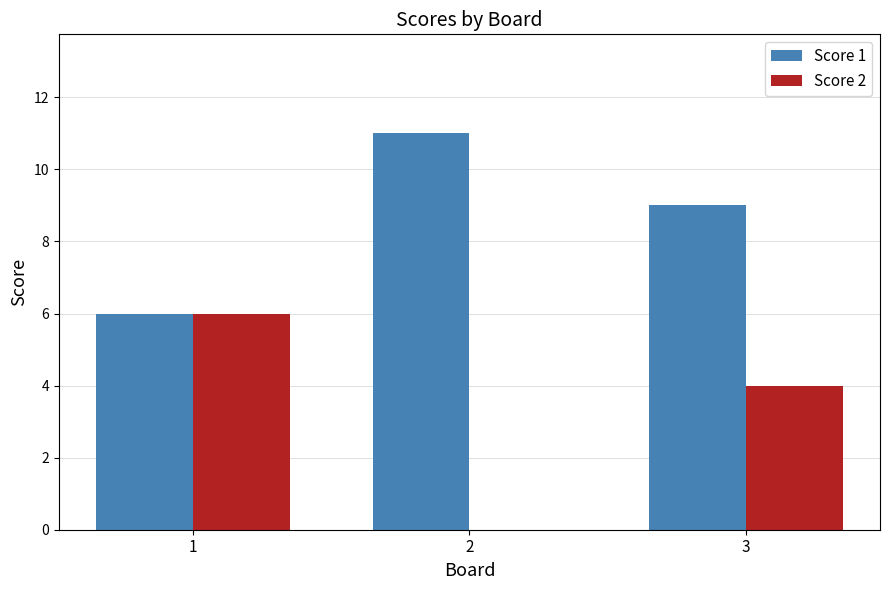

How many Score 2 values are between 0 and 6?

3